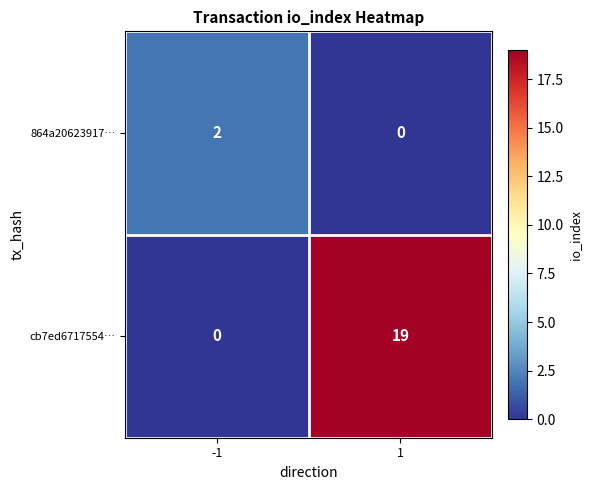

The value of cb7ed6717554… at 1 is 19. True or false?

True